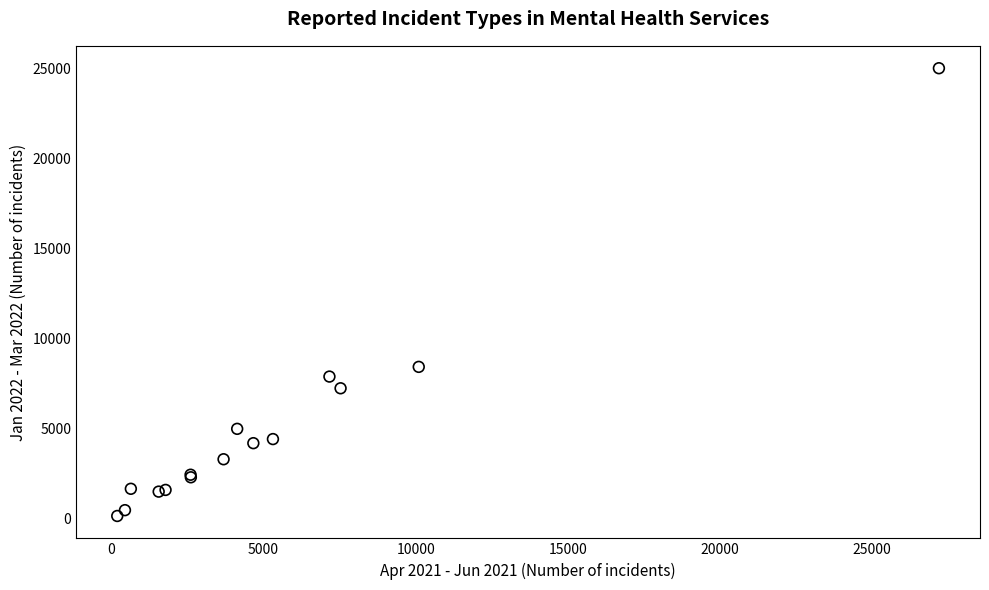

What Y value in the scatter plot is closest to 12602?

8449